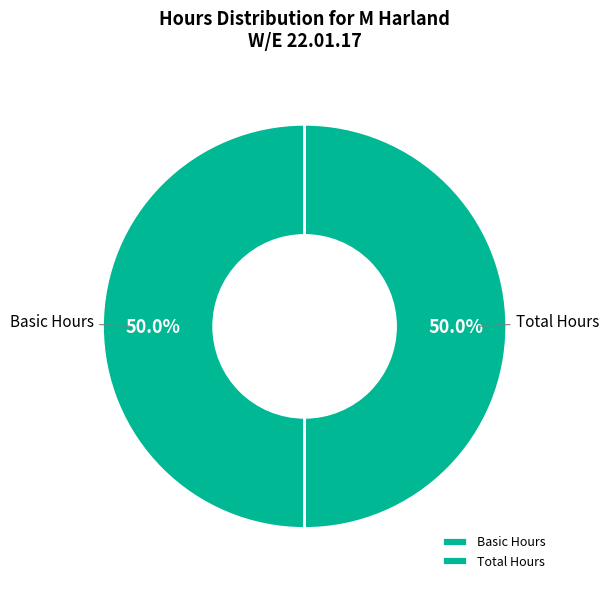

Approximately how many times larger is the value at Total Hours compared to Basic Hours?

1.0